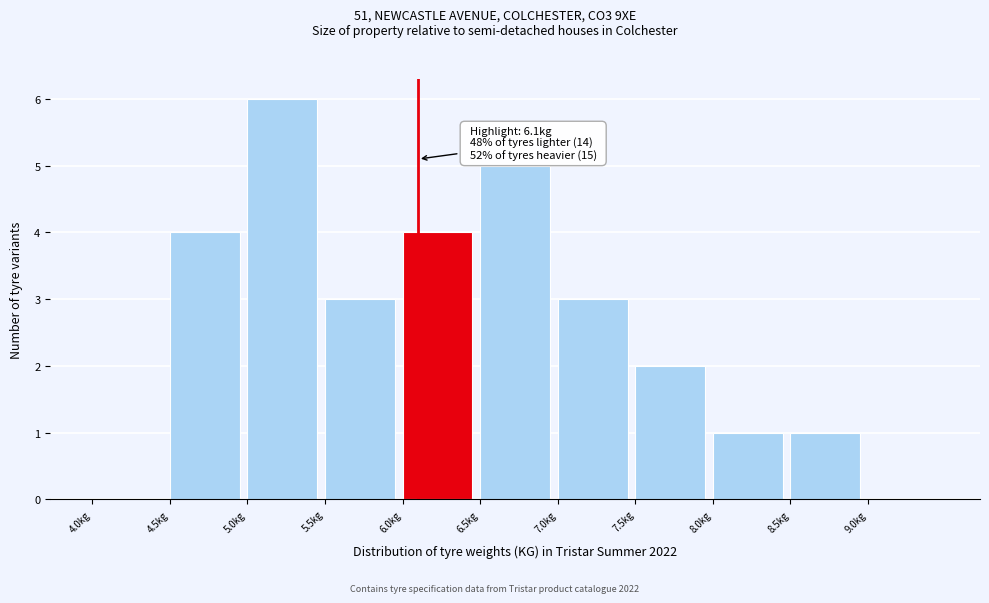

Over which range of the x-axis is the bar tallest?

5.0 to 5.5